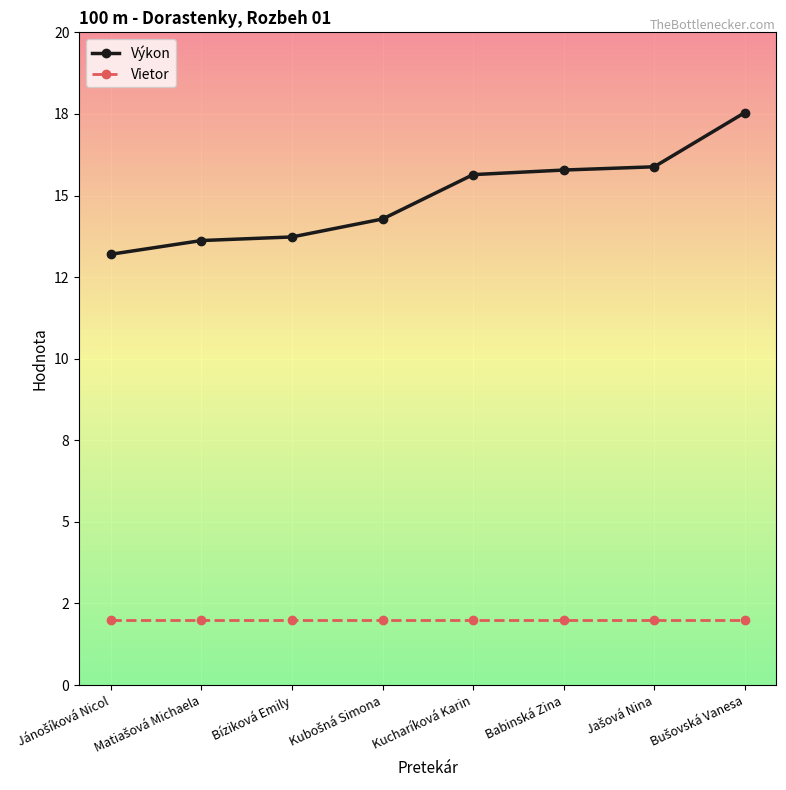

List the labels in order of Vietor value, largest first.

Jánošíková Nicol, Matiašová Michaela, Bíziková Emily, Kubošná Simona, Kucharíková Karin, Babinská Zina, Jašová Nina, Bušovská Vanesa